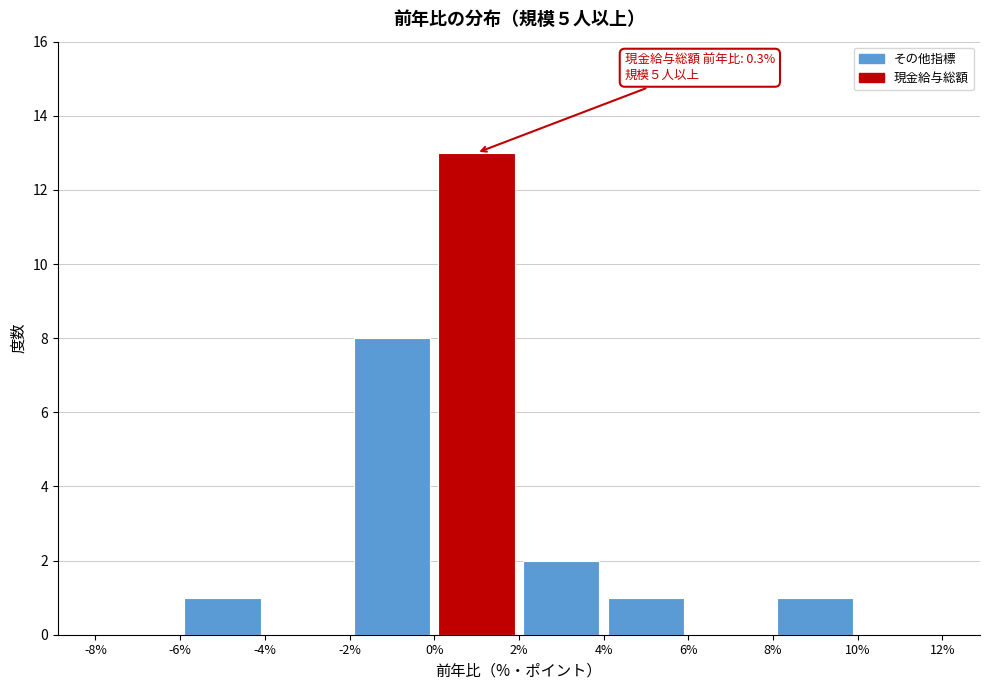

Which range on the x-axis has the tallest bar?

0% to 2%